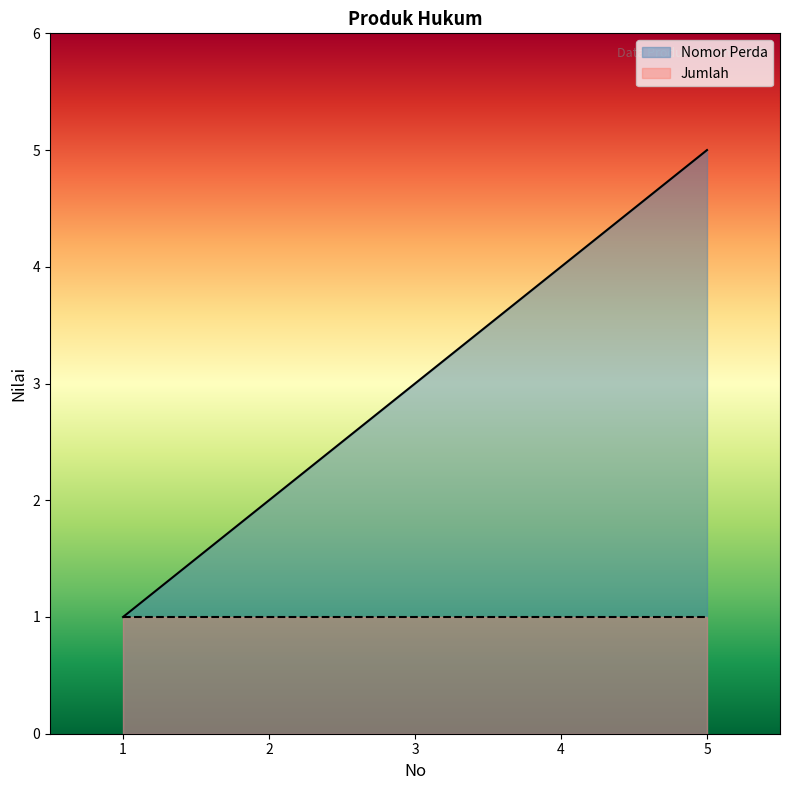

What is the value of the 2nd point from the left?

2